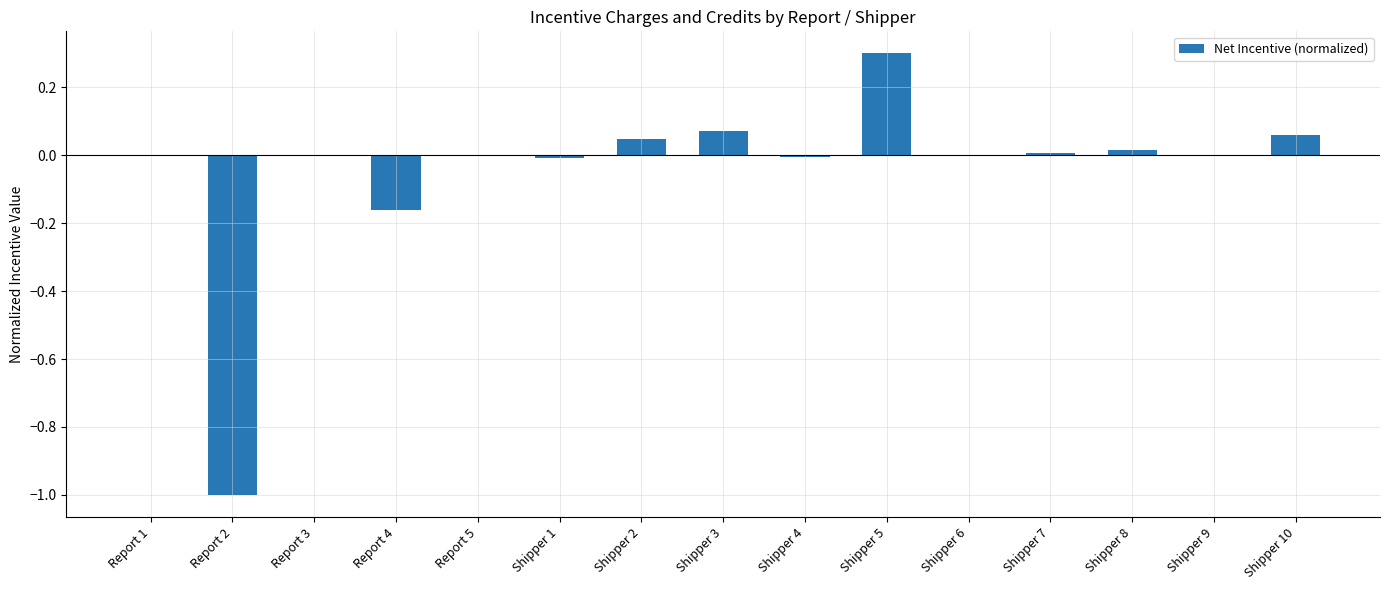

Count the number of data series in this chart.

1